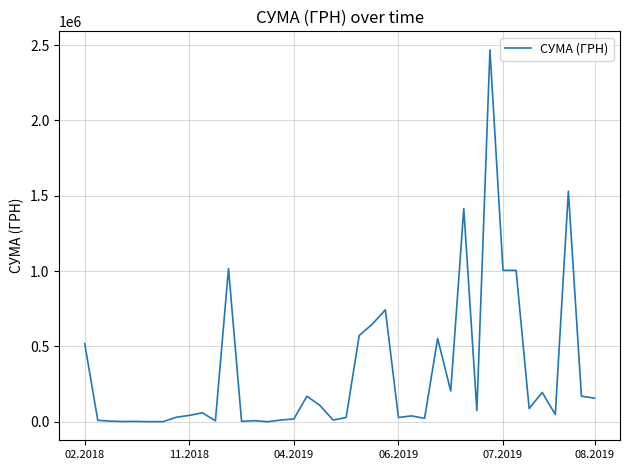

What is the maximum value shown in the chart?

2467716.0